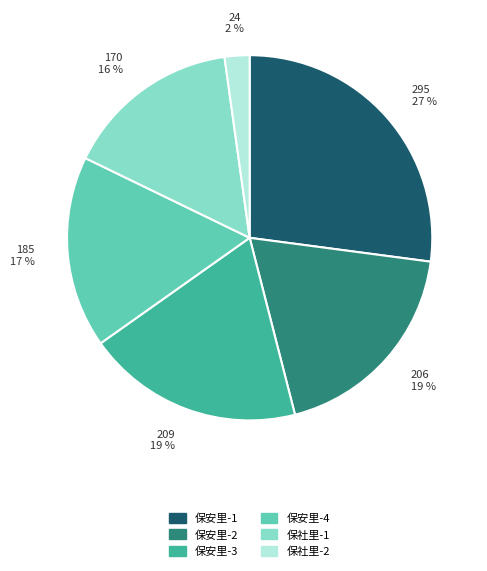

Is 保安里-2 the majority of the pie?

No